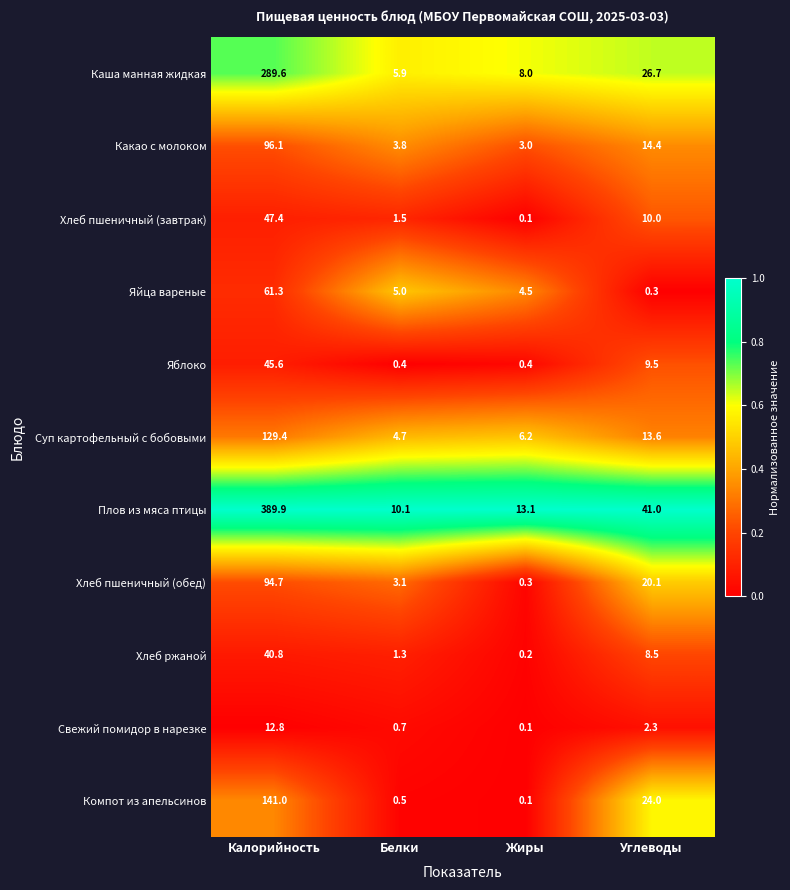

Which series changed the most between Калорийность and Белки?

Плов из мяса птицы